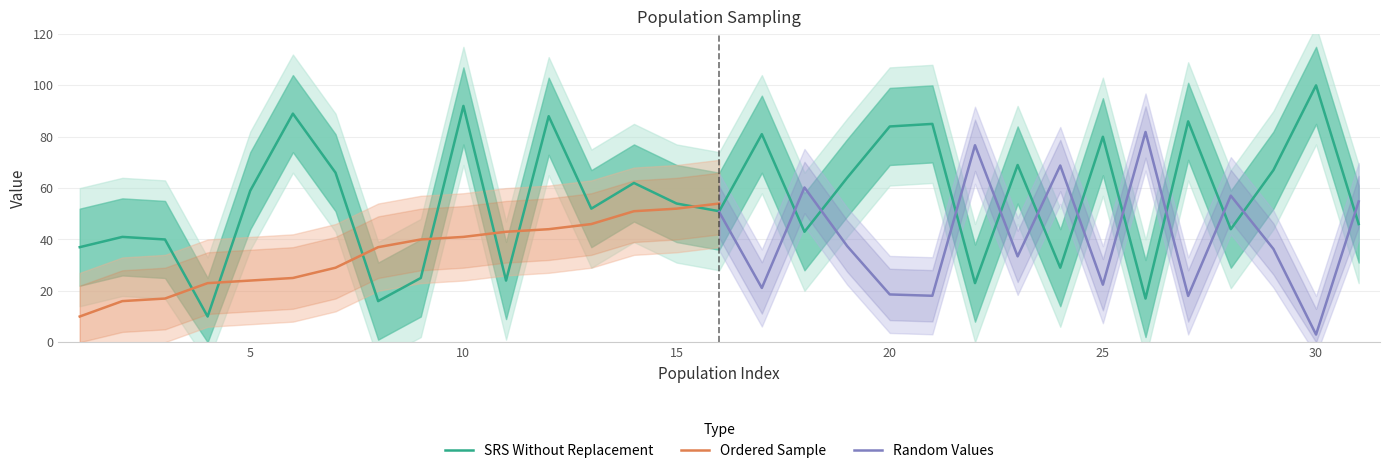

True or false: SRS Without Replacement has a value of 134 at 25.

False